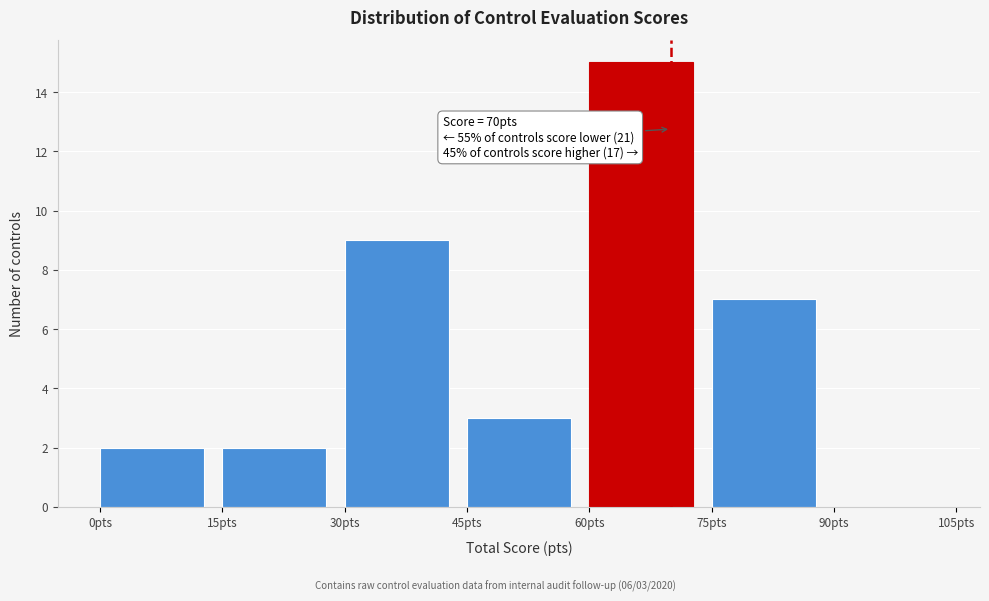

Over which range of the x-axis is the bar tallest?

60 to 75